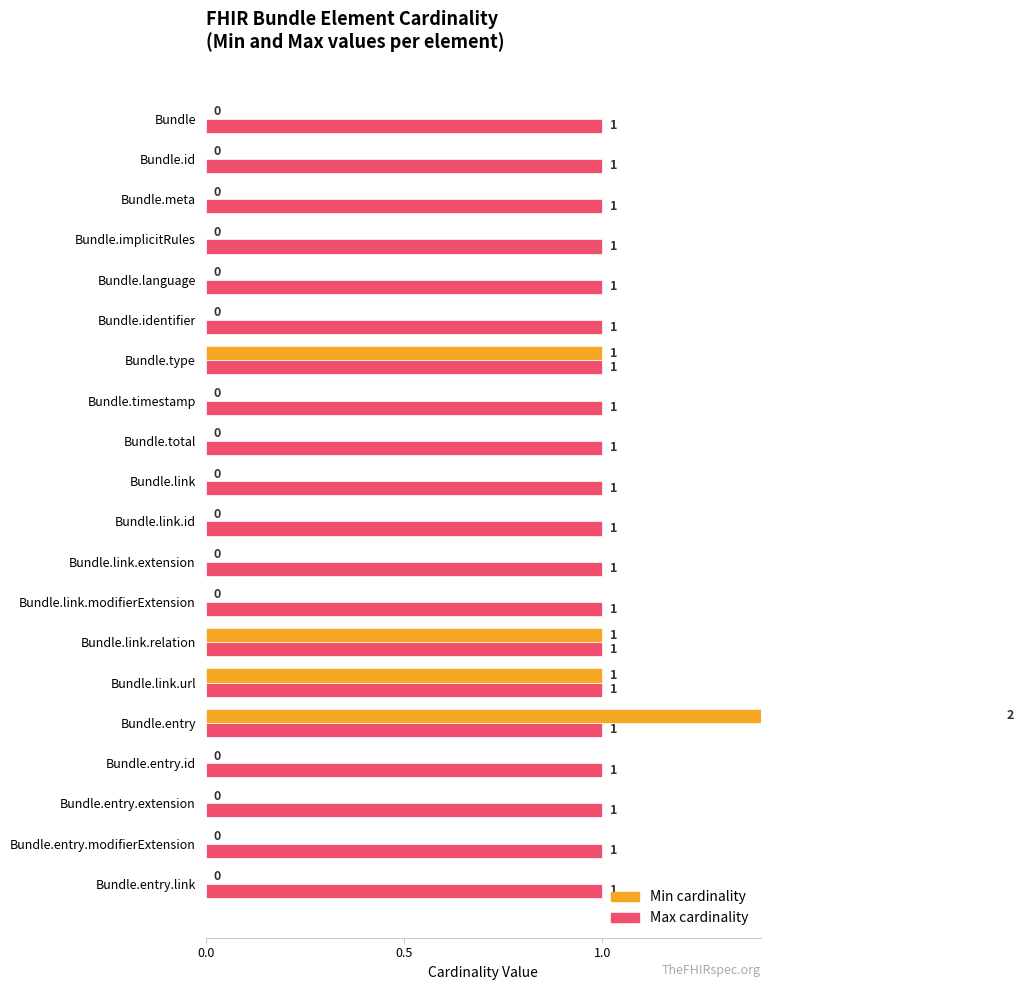

How many positive values does the Min series have?

4